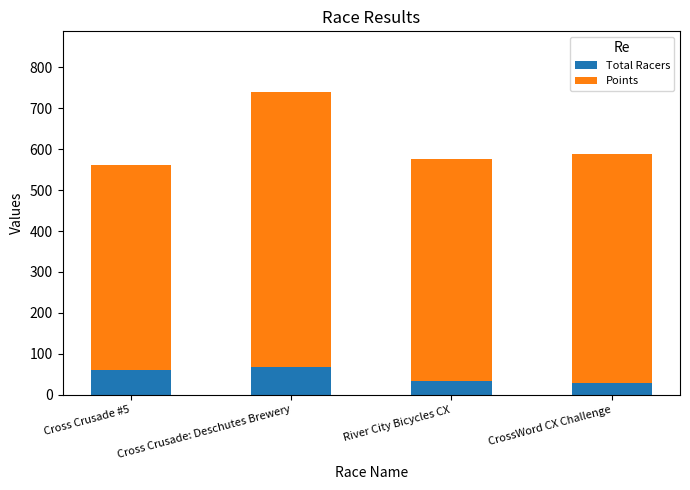

How many data points in Total Racers are less than 61?

2